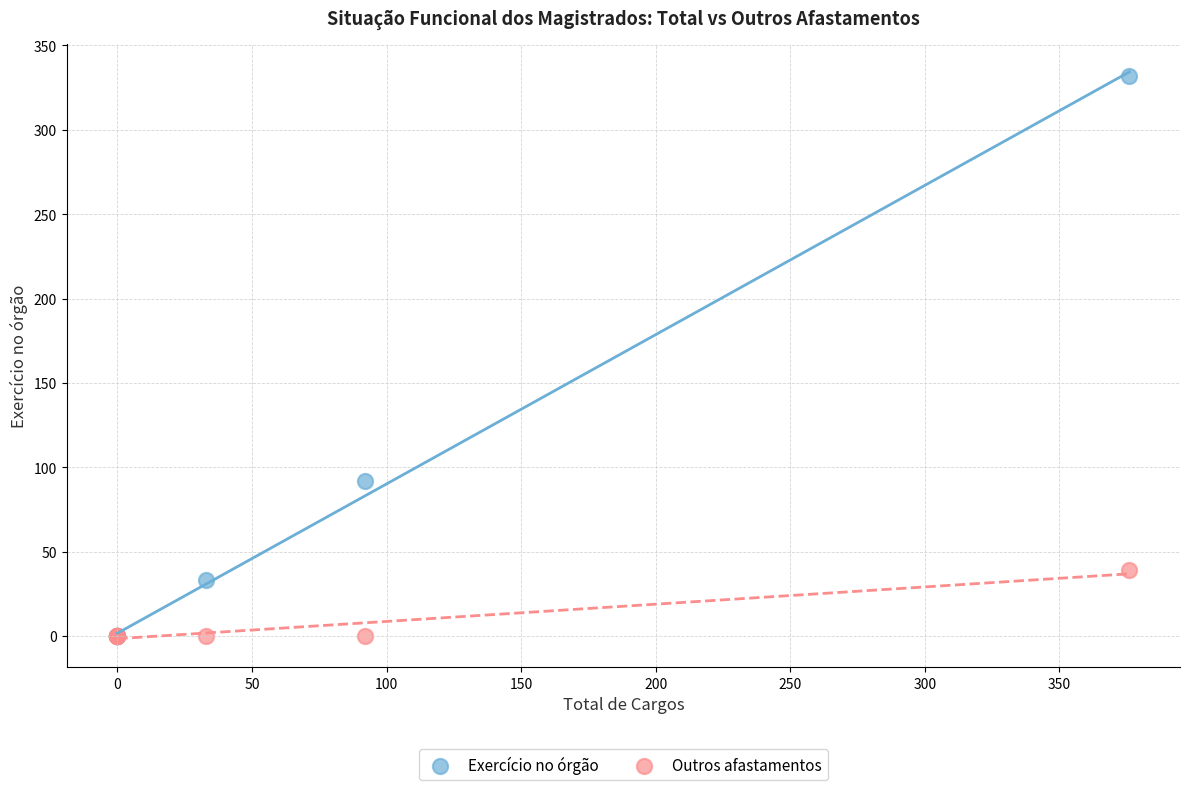

Across all series, what Y value is closest to 166?

92